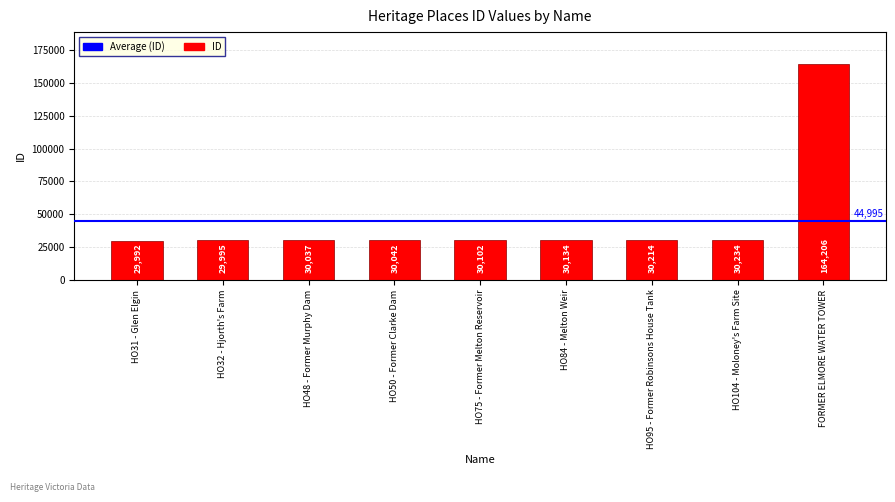

Are the bars grouped side by side (vs. stacked)?

No